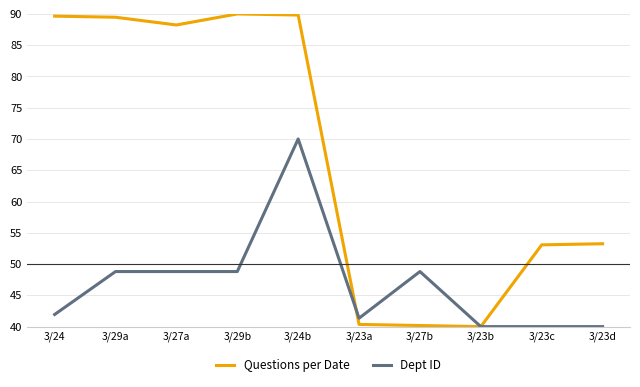

At 3/24, list the series in order from largest to smallest.

Questions per Date, Dept ID